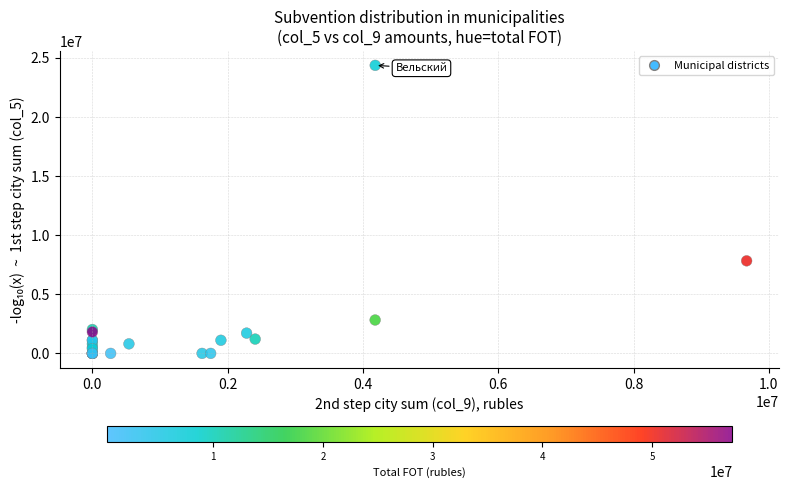

What Y value in the scatter plot is closest to 12189534?

7833600